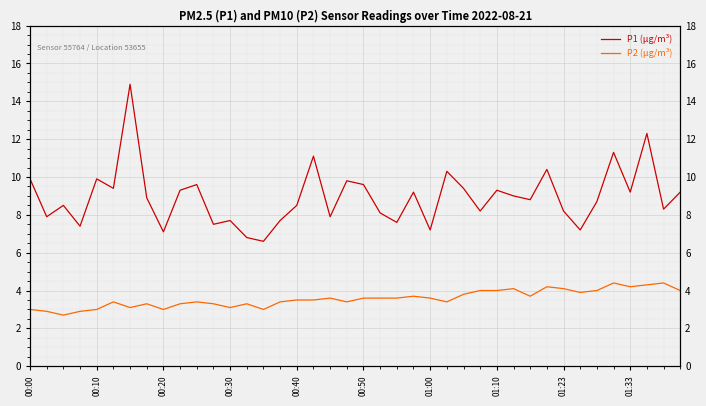

Between 00:50 and 01:00, which series saw the biggest shift?

P1 (µg/m³)